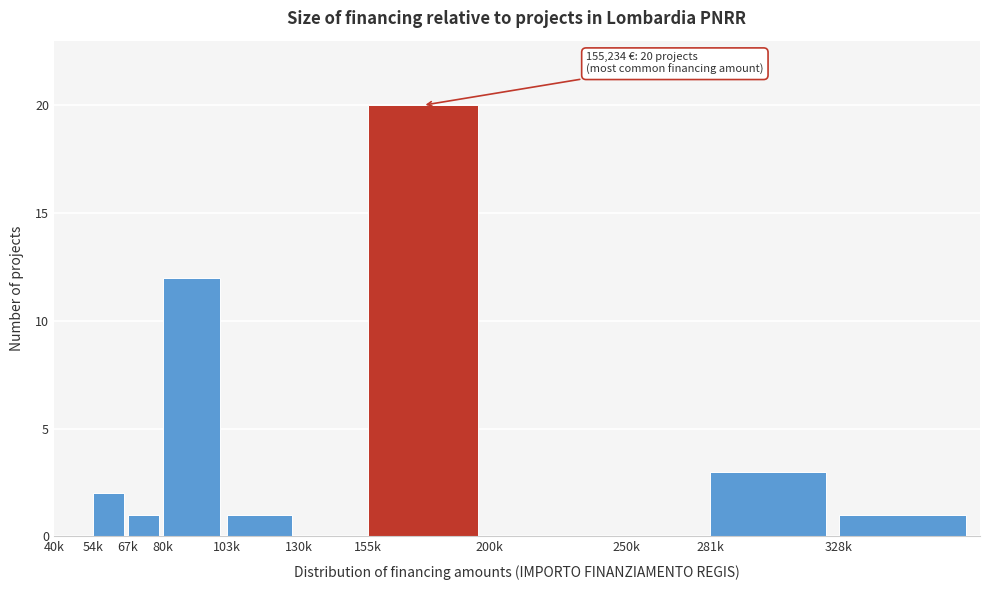

Reading left to right, transcribe all the data shown in this chart.

40k=0	54k=2	67k=1	80k=12	103k=1	130k=0	155k=20	200k=0	250k=0	281k=3	328k=1